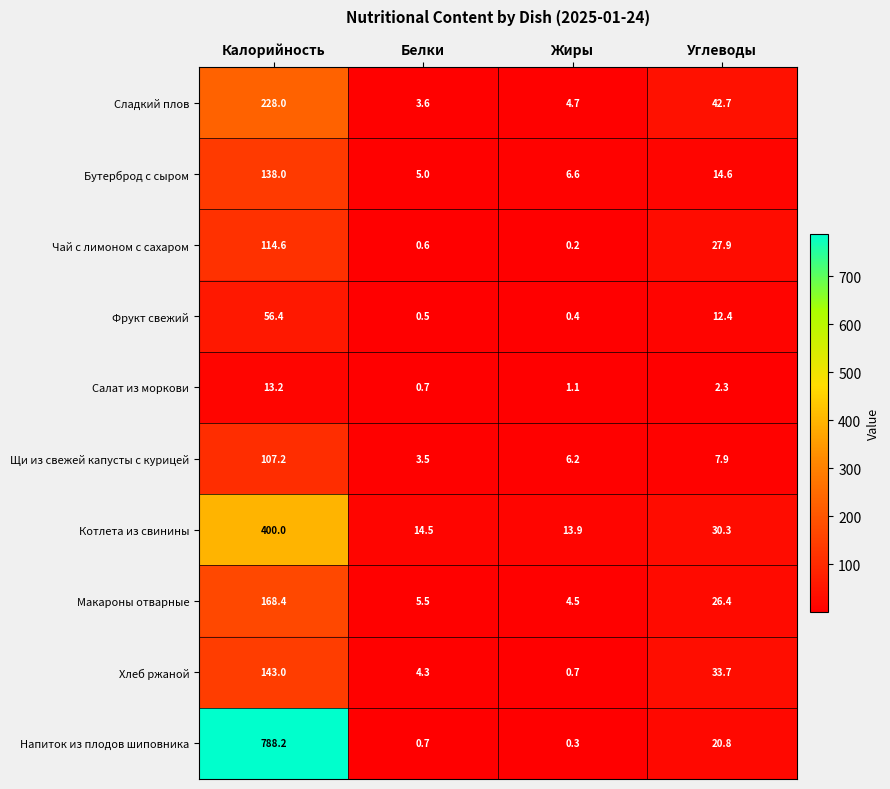

What is the difference between the Бутерброд с сыром values at Белки and Жиры?

1.6